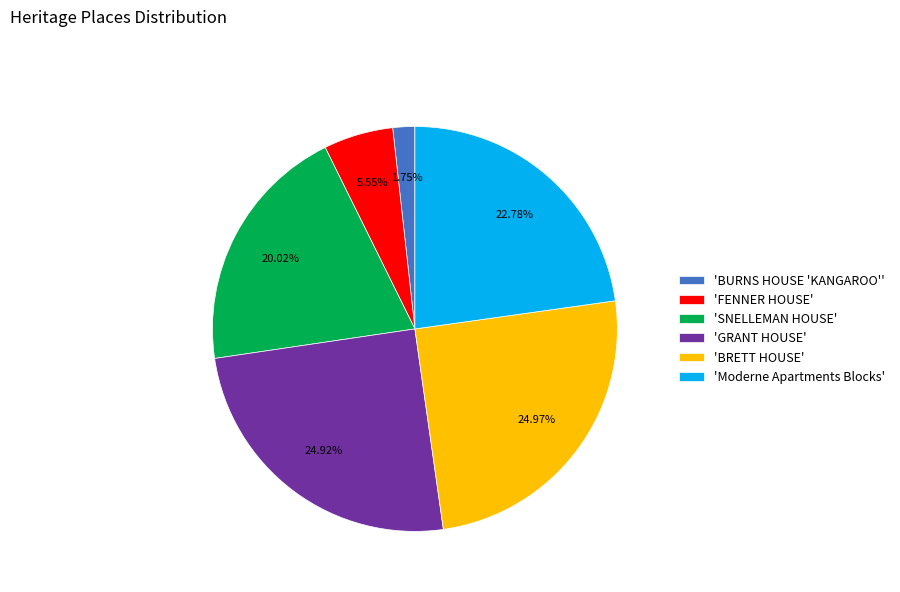

Does 'SNELLEMAN HOUSE' account for over 50% of the chart?

No